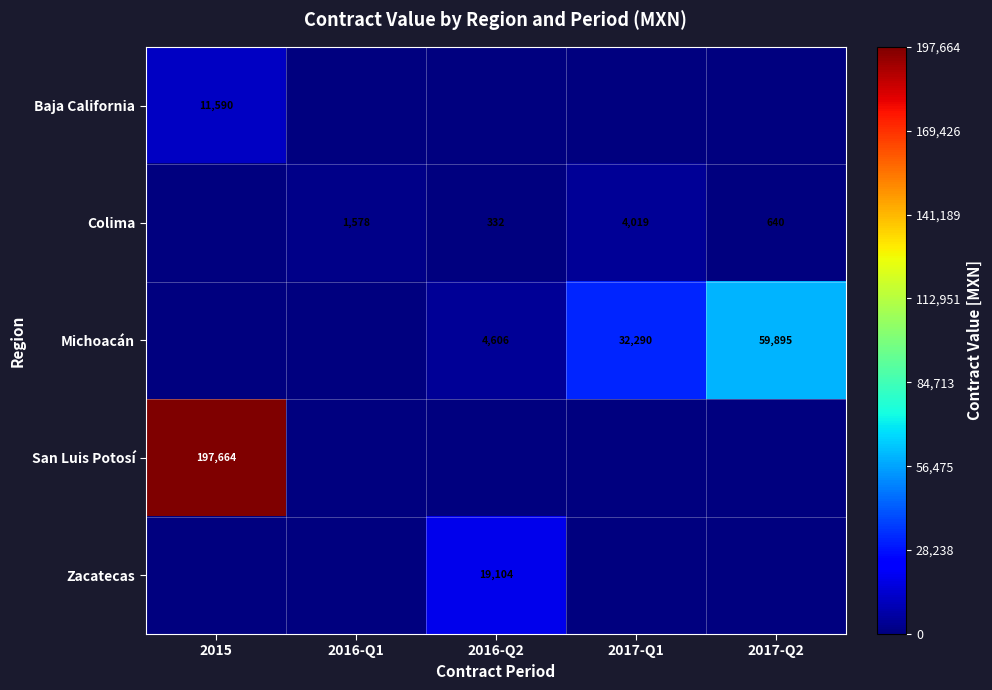

What is the sum of the Michoacán values at 2016-Q2 and 2017-Q1?

36896